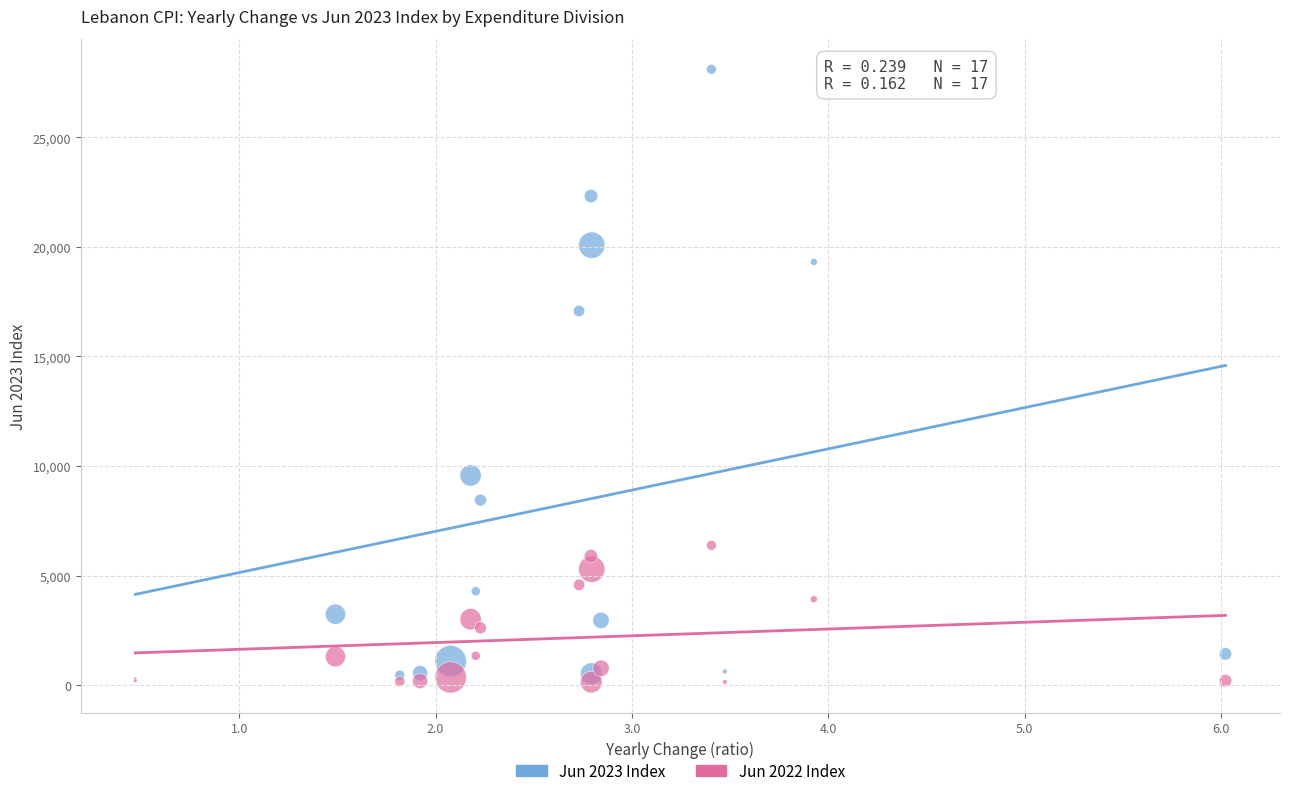

Across all series, what Y value is closest to 14118?

17072.0